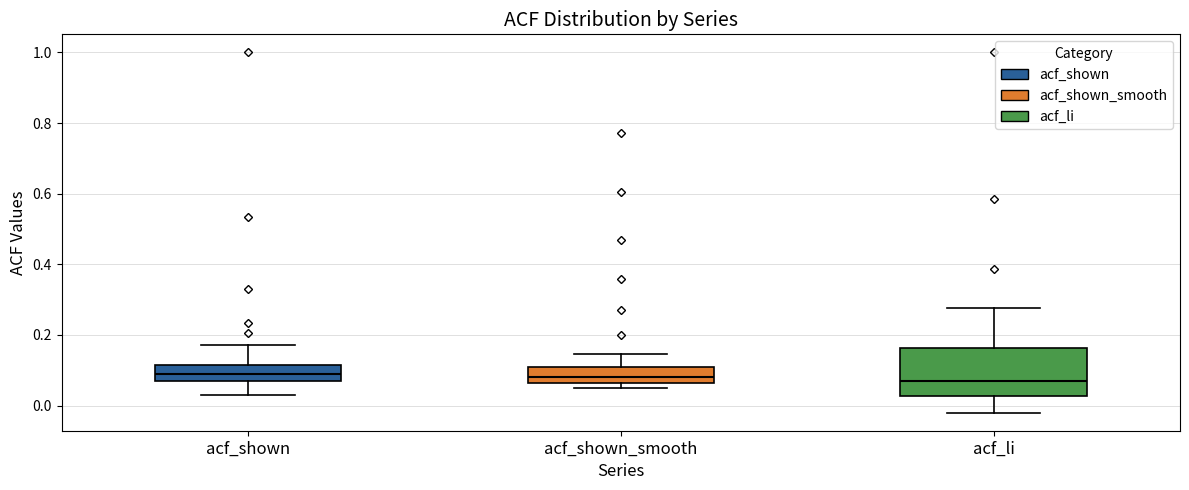

Reading left to right, read every box against the y-axis: the position of its median line, the range the box covers, and the ends of its whiskers. The values are not printed on the chart, so give them approximately, as read against the axis.

acf_shown: median 0.08, box 0.06 to 0.12, whiskers 0.04 to 0.18
acf_shown_smooth: median 0.08, box 0.06 to 0.10, whiskers 0.04 to 0.14
acf_li: median 0.08, box 0.02 to 0.16, whiskers -0.02 to 0.28